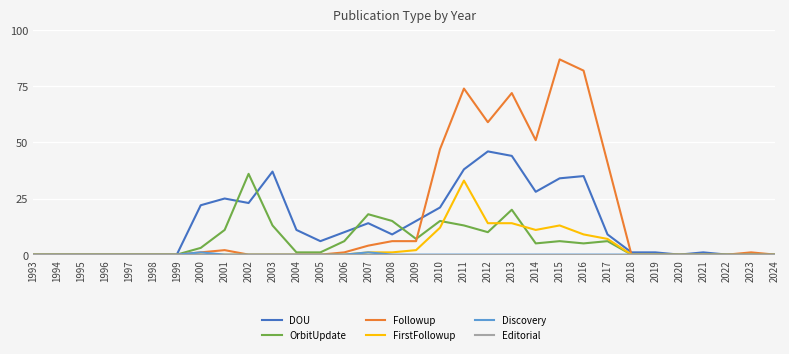

Which series has the widest spread of values?

Followup